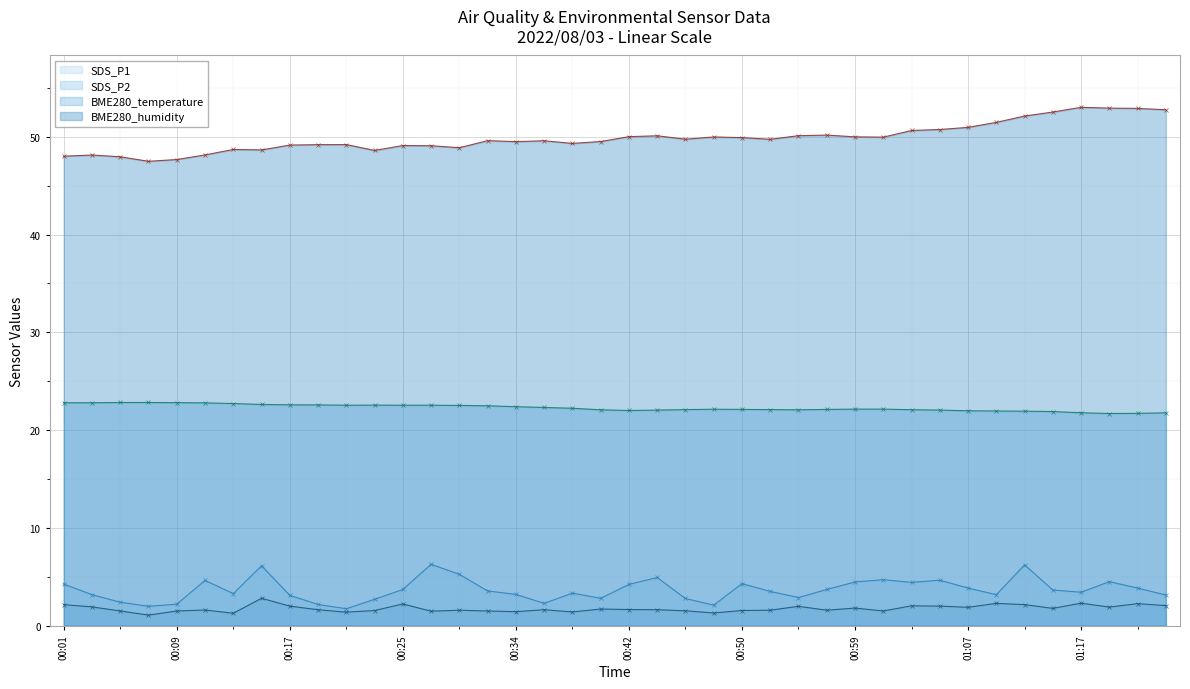

Which series has the largest range (max minus min)?

BME280_humidity